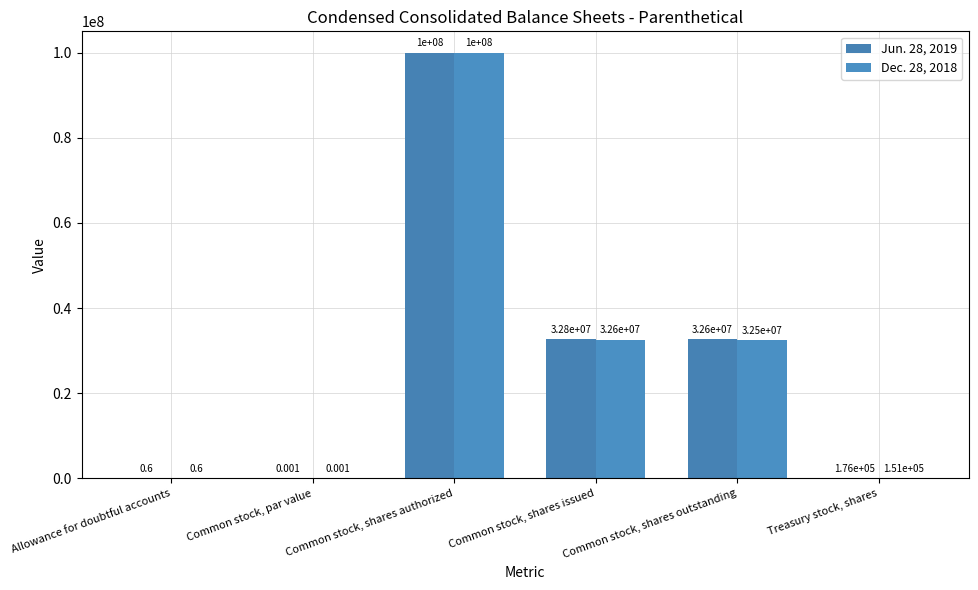

What is the total value across all series at Common stock, shares issued?

65441116.0